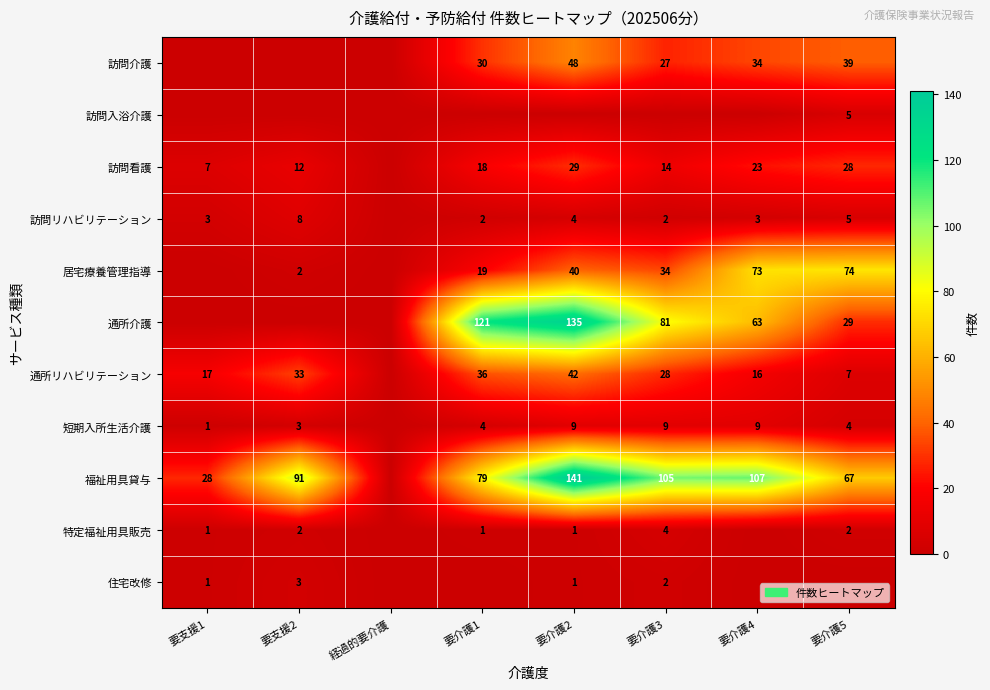

The value of 特定福祉用具販売 at 要介護2 is 1. True or false?

True